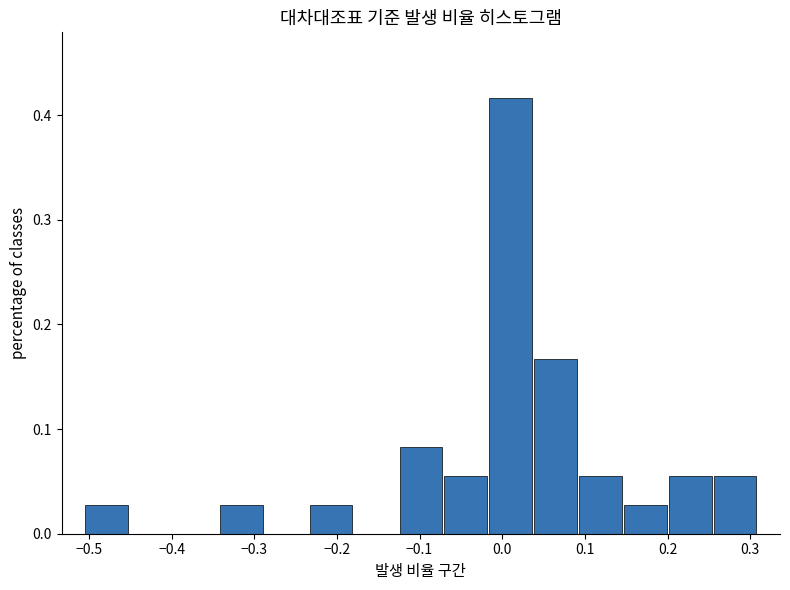

Reading left to right, list every bar in this chart as the range it spans on the x-axis followed by its height. Neither the bar edges nor the heights are printed on the chart, so give them approximately, as read against the axes.

-0.51 to -0.45: 0.03
-0.45 to -0.40: 0
-0.40 to -0.34: 0
-0.34 to -0.29: 0.03
-0.29 to -0.23: 0
-0.23 to -0.18: 0.03
-0.18 to -0.13: 0
-0.13 to -0.07: 0.08
-0.07 to -0.02: 0.06
-0.02 to 0.04: 0.42
0.04 to 0.09: 0.17
0.09 to 0.15: 0.06
0.15 to 0.20: 0.03
0.20 to 0.25: 0.06
0.25 to 0.31: 0.06